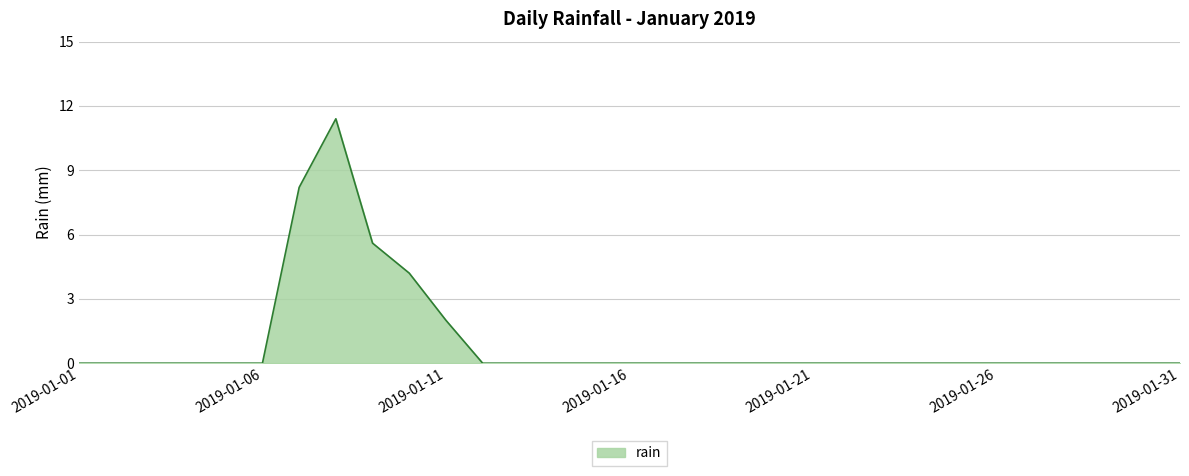

What is the maximum value shown in the chart?

11.4